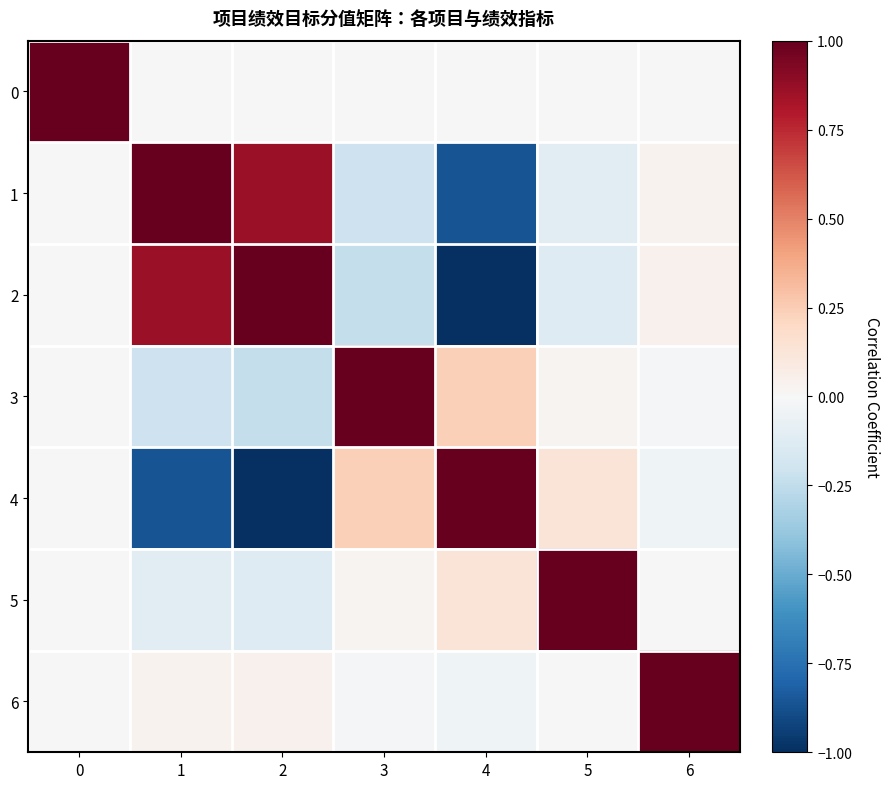

Reading right to left, list all the values displayed in this chart.

0: 6=-0.0	5=0.0	4=0.0	3=0.0	2=-0.0	1=-0.0	0=1.0
1: 6=0.0	5=-0.1	4=-0.9	3=-0.2	2=0.9	1=1.0	0=-0.0
2: 6=0.0	5=-0.1	4=-1.0	3=-0.2	2=1.0	1=0.9	0=-0.0
3: 6=-0.0	5=0.0	4=0.2	3=1.0	2=-0.2	1=-0.2	0=0.0
4: 6=-0.0	5=0.1	4=1.0	3=0.2	2=-1.0	1=-0.9	0=0.0
5: 6=-0.0	5=1.0	4=0.1	3=0.0	2=-0.1	1=-0.1	0=0.0
6: 6=1.0	5=-0.0	4=-0.0	3=-0.0	2=0.0	1=0.0	0=-0.0